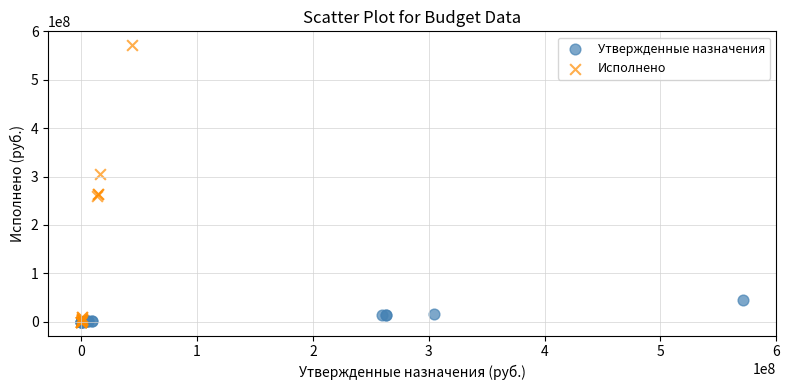

Which series contains the highest Y value?

Исполнено